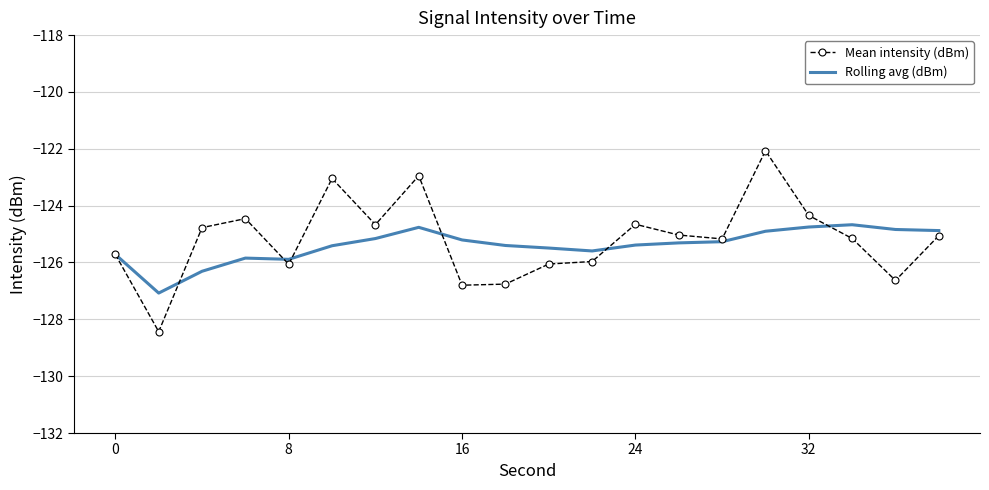

Which series has the largest range (max minus min)?

Mean intensity (dBm)